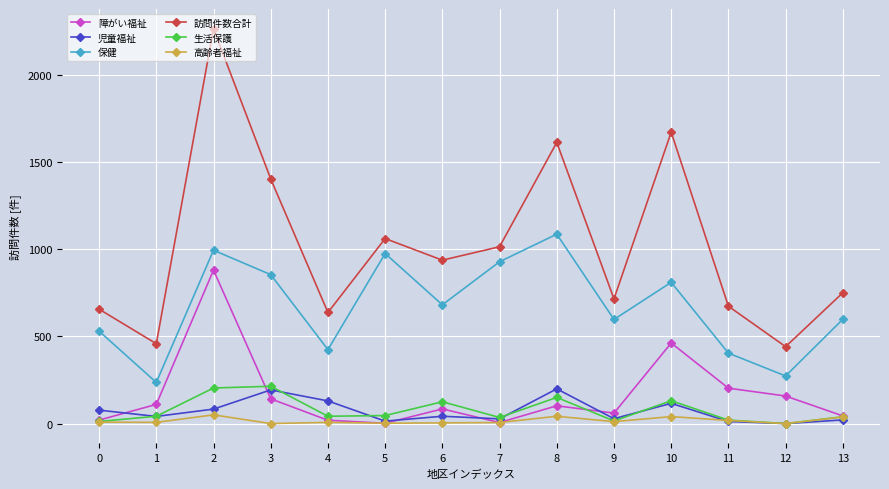

What are all the series names shown in the legend?

障がい福祉, 児童福祉, 保健, 訪問件数合計, 生活保護, 高齢者福祉